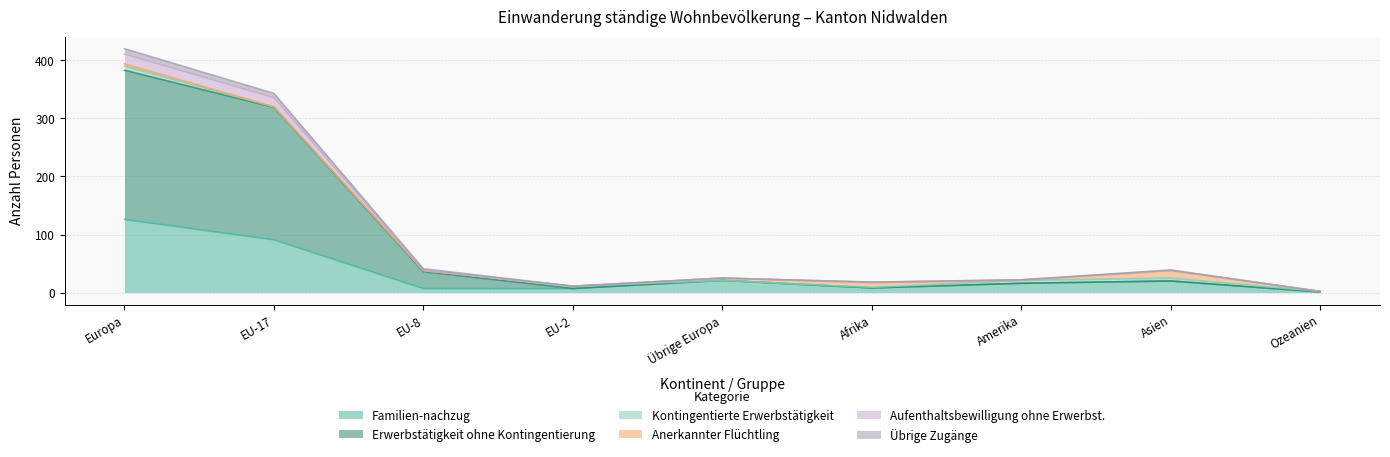

Between EU-2 and Europa, which is larger?

Europa